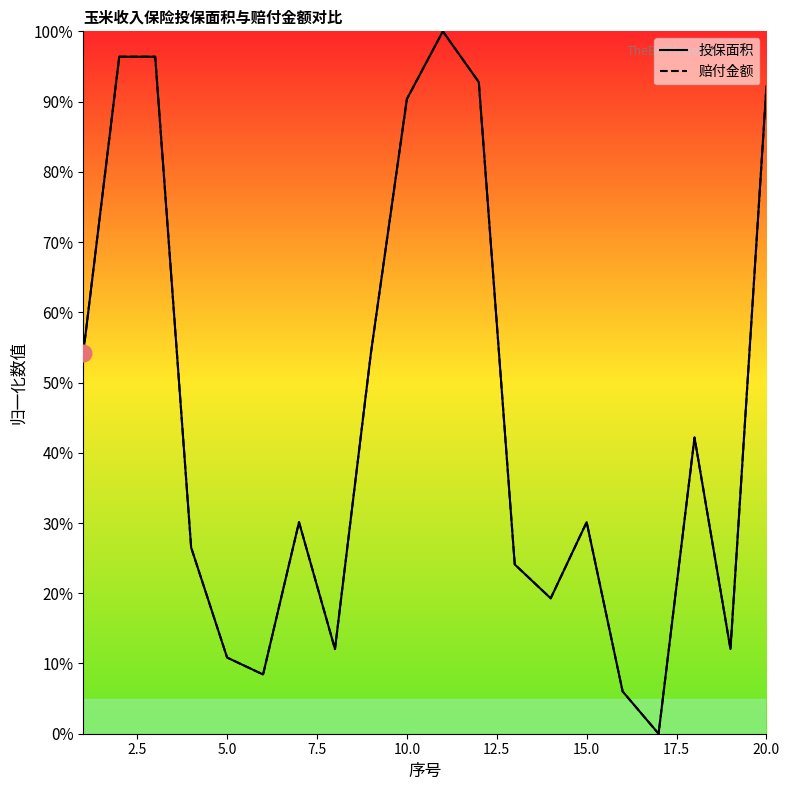

Which series has the widest spread of values?

投保面积